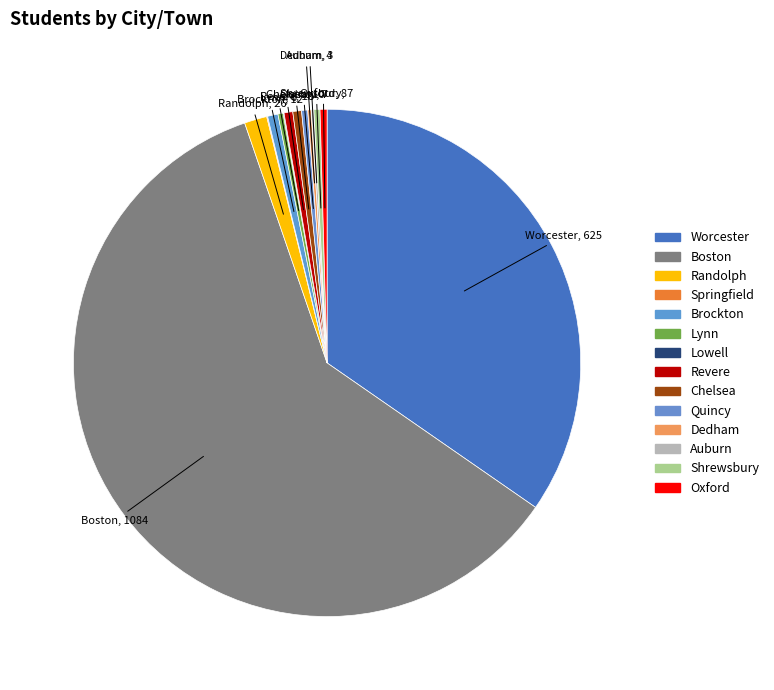

Is the sum of Shrewsbury and Randolph greater than half?

No